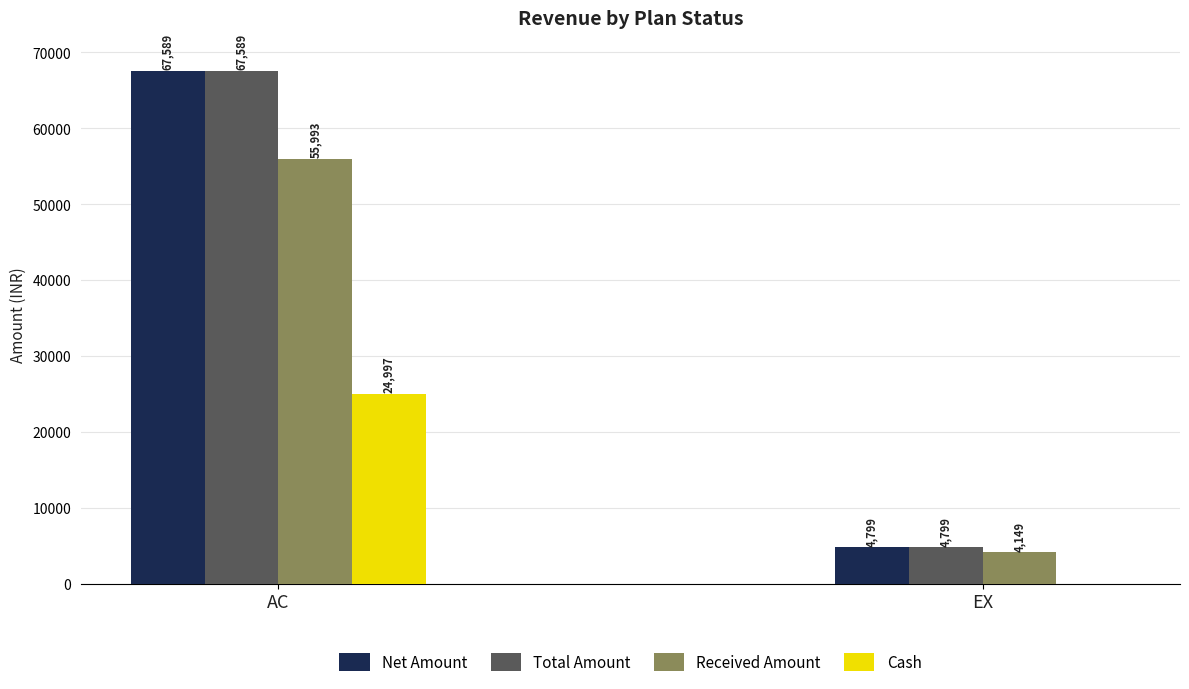

What is the total value across all series at AC?

216168